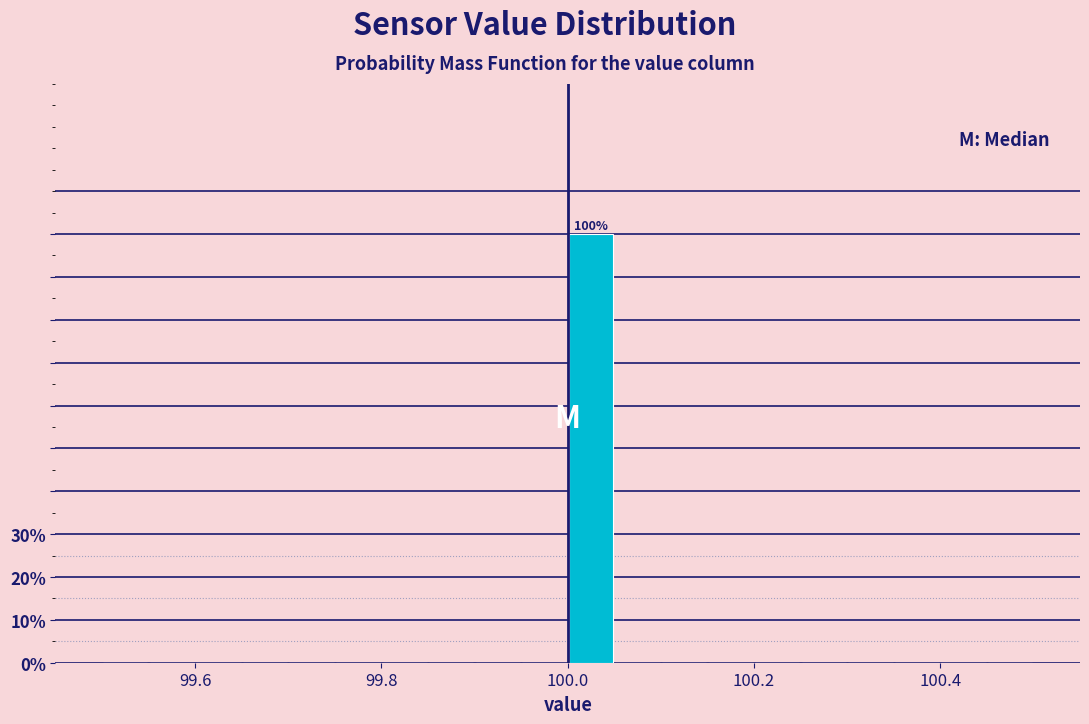

Read against the x-axis, roughly where is the centre of the tallest bar?

100.02